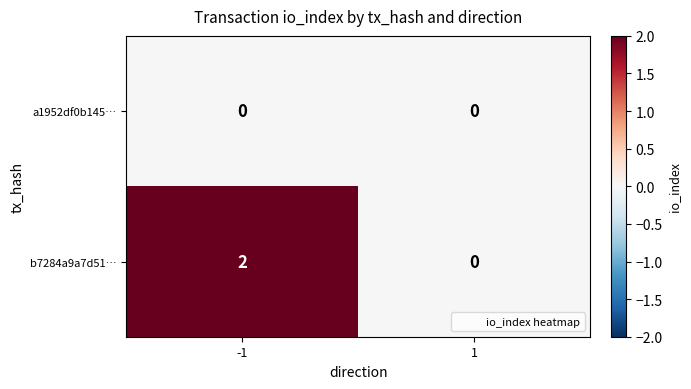

True or false: b7284a9a7d51… has a value of 3 at -1.

False